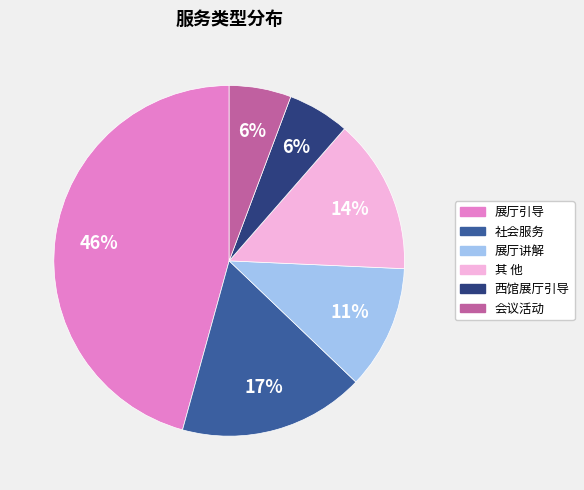

To the nearest percent, what percentage of the pie is 会议活动?

6%